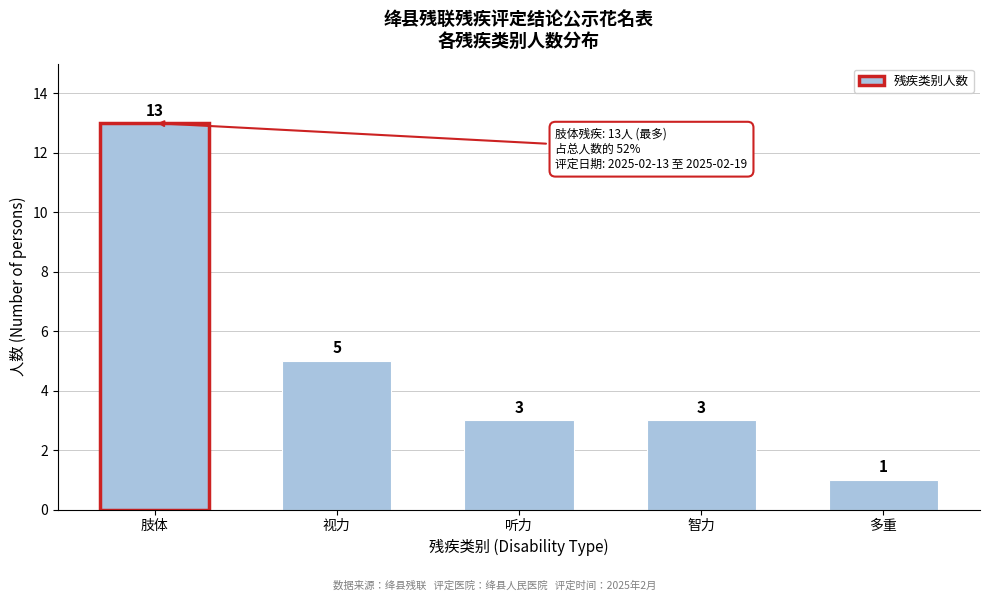

Reading right to left, transcribe all the data shown in this chart.

多重=1	智力=3	听力=3	视力=5	肢体=13